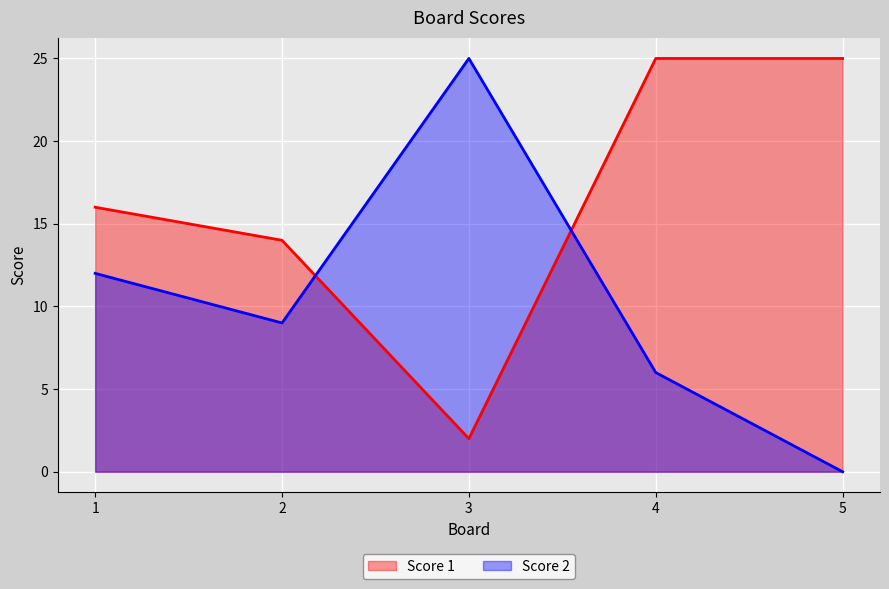

Where do Score 2 and Score 1 first cross each other?

2 and 3